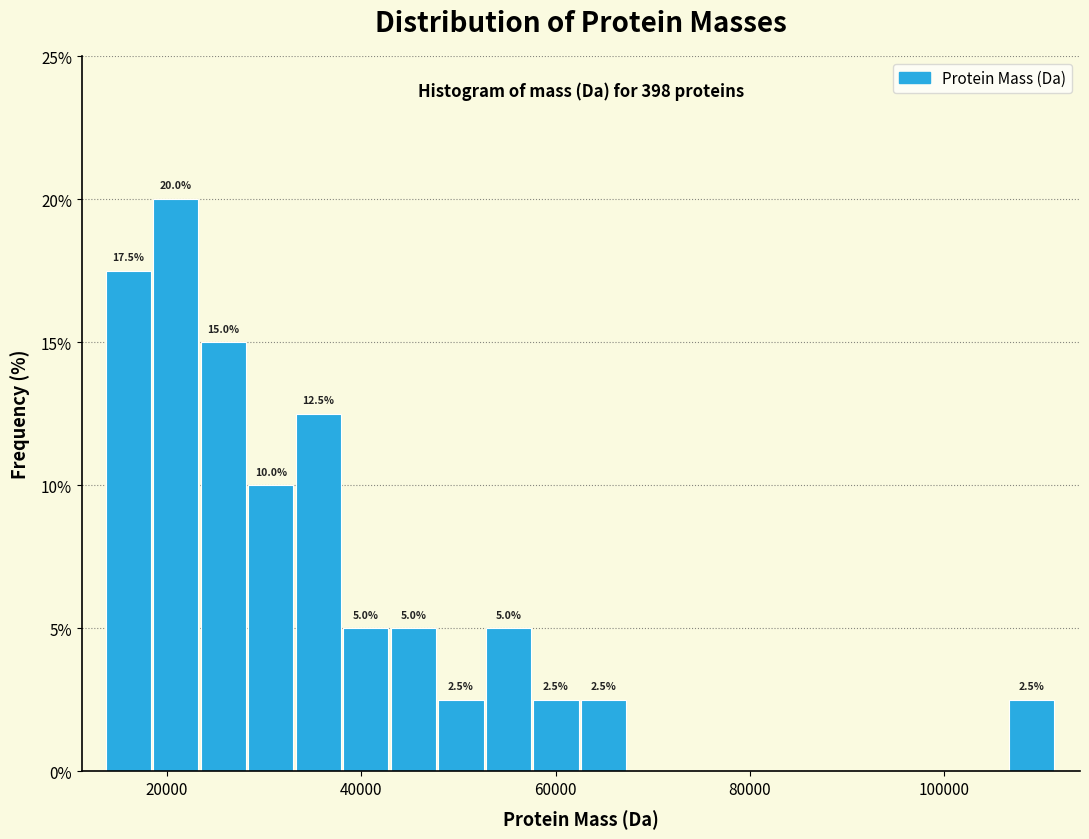

Around what value on the x-axis is the tallest bar? Give the approximate position of its centre, as read against the axis.

20000